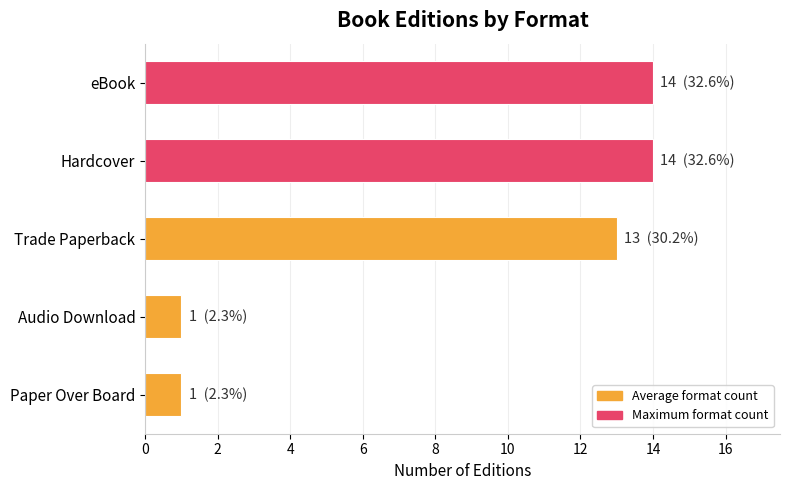

How many distinct data groups are displayed?

1